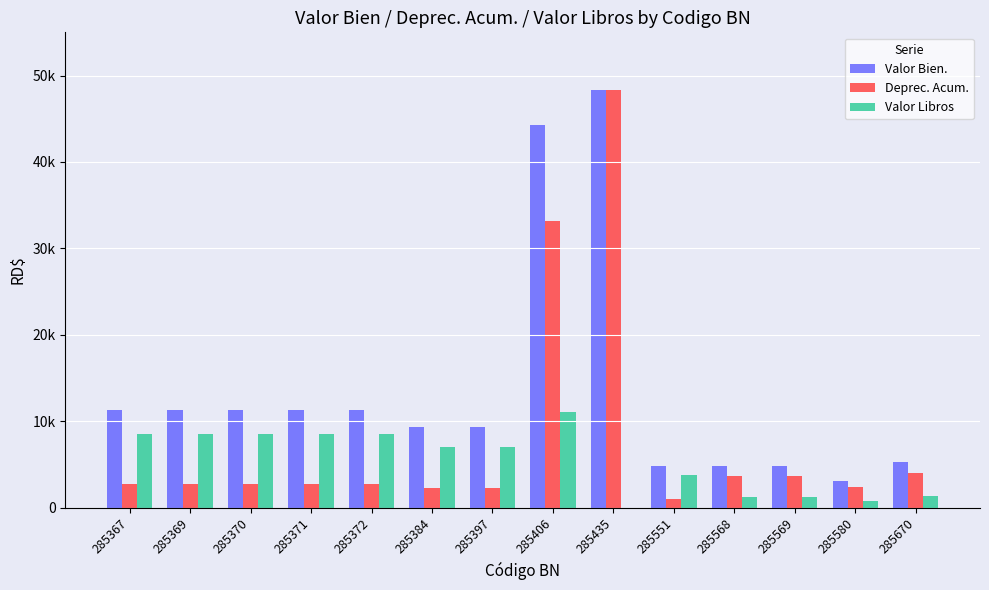

Rank the series by their maximum value, from lowest to highest.

Valor Libros, Valor Bien., Deprec. Acum.